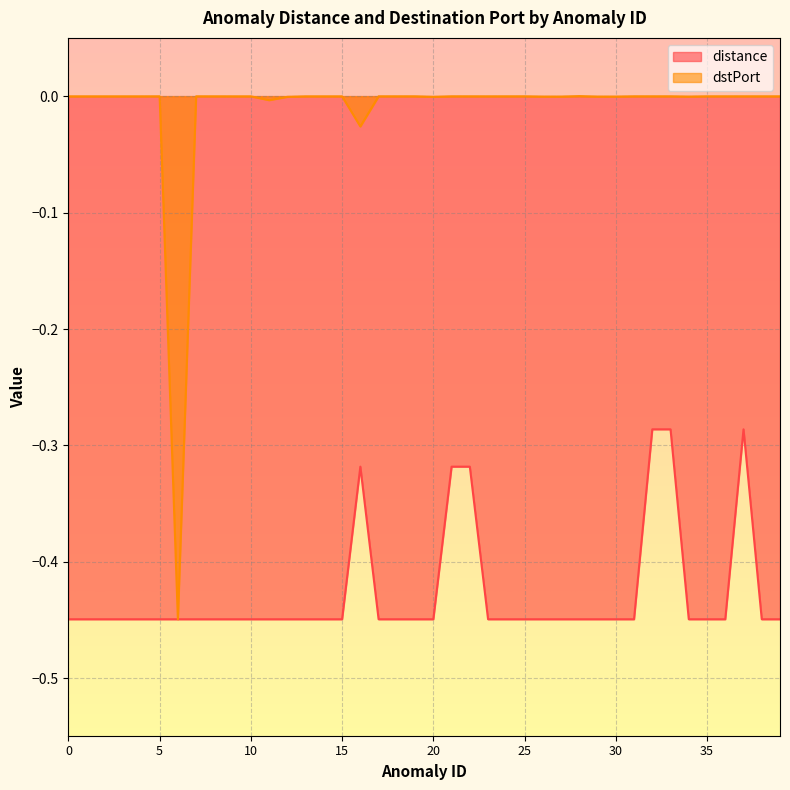

How many lines are shown in the chart?

2